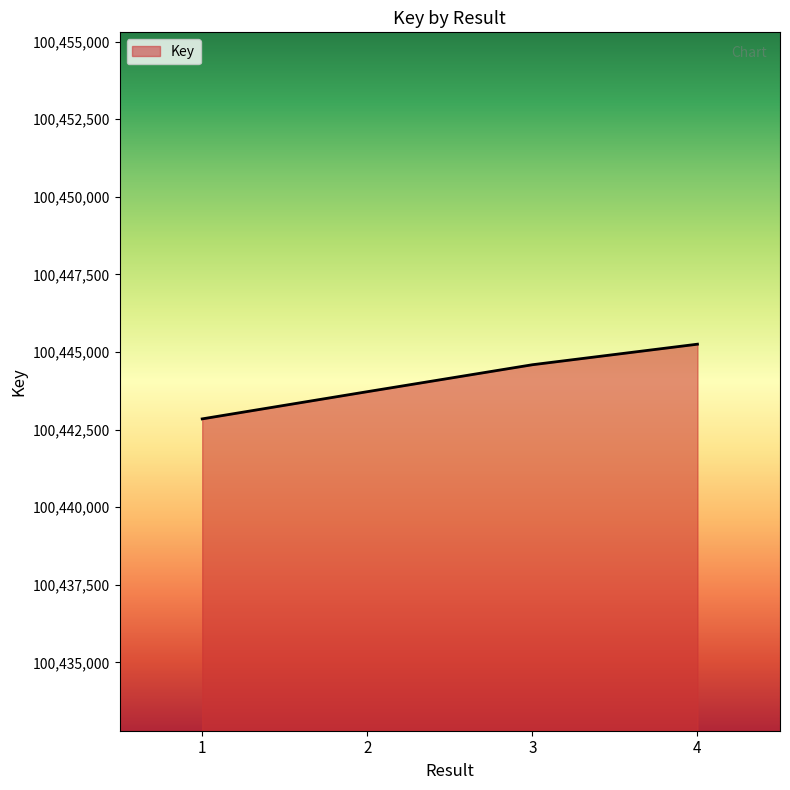

Which label corresponds to the largest value in the chart?

4